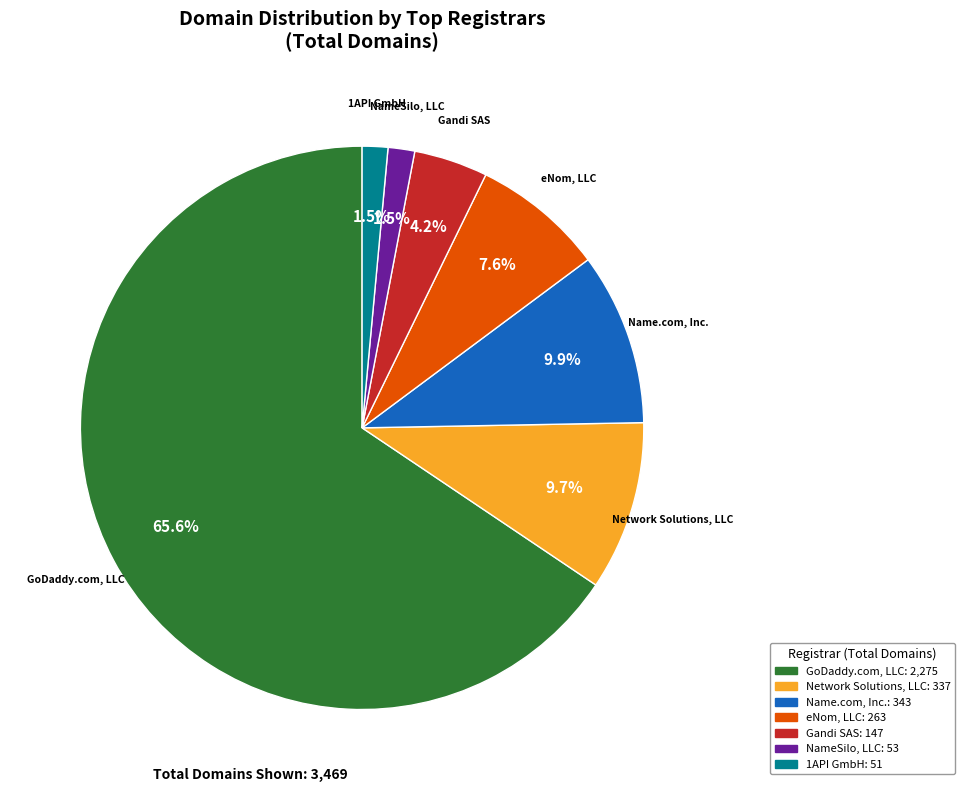

Between Gandi SAS and Network Solutions, LLC, which is larger?

Network Solutions, LLC